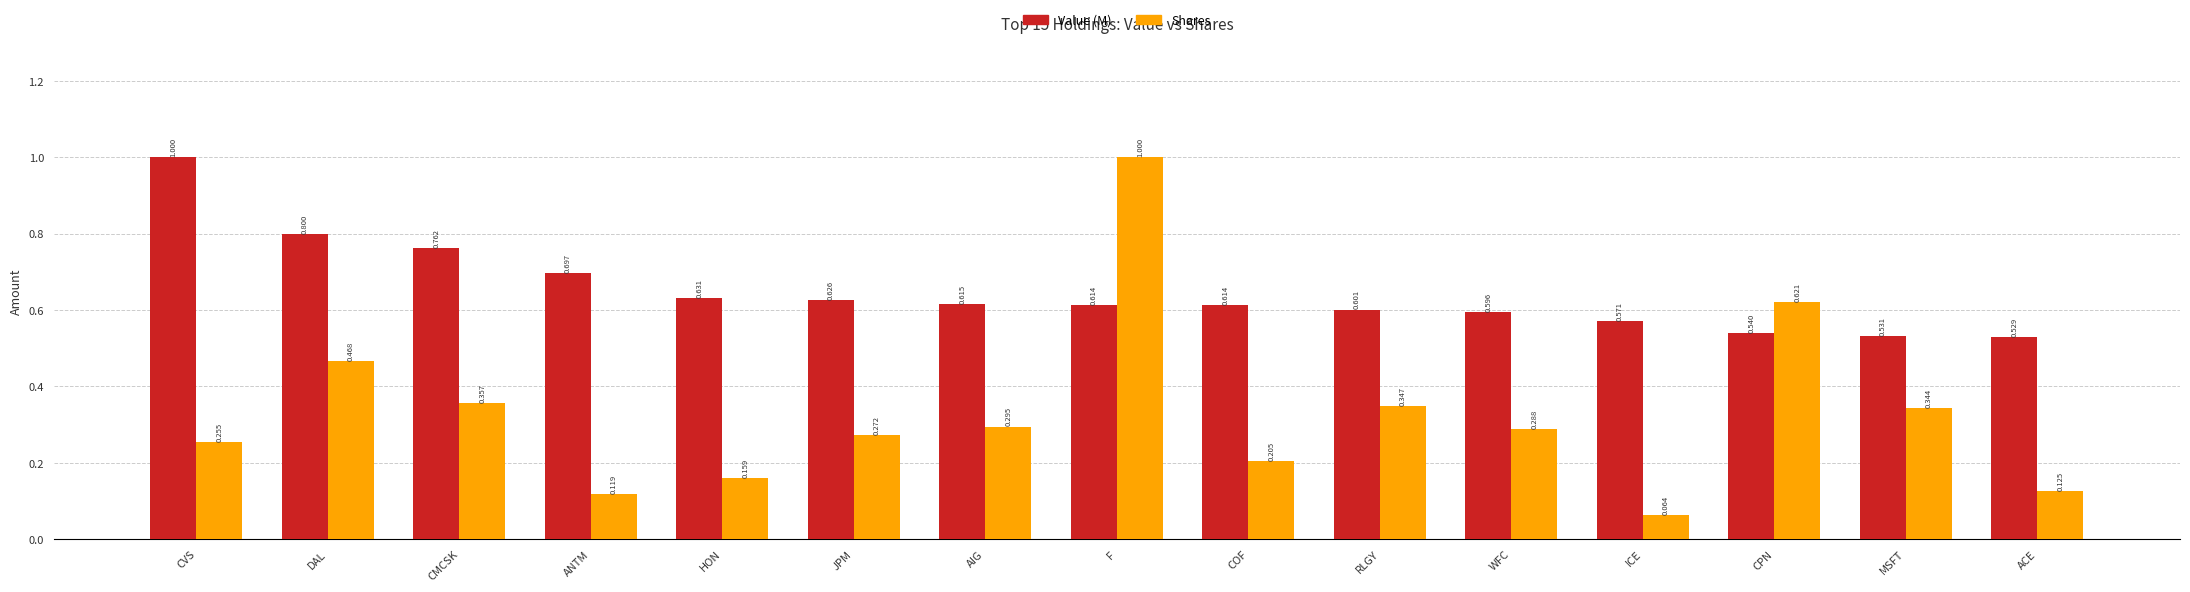

How many bars are there in each group?

2